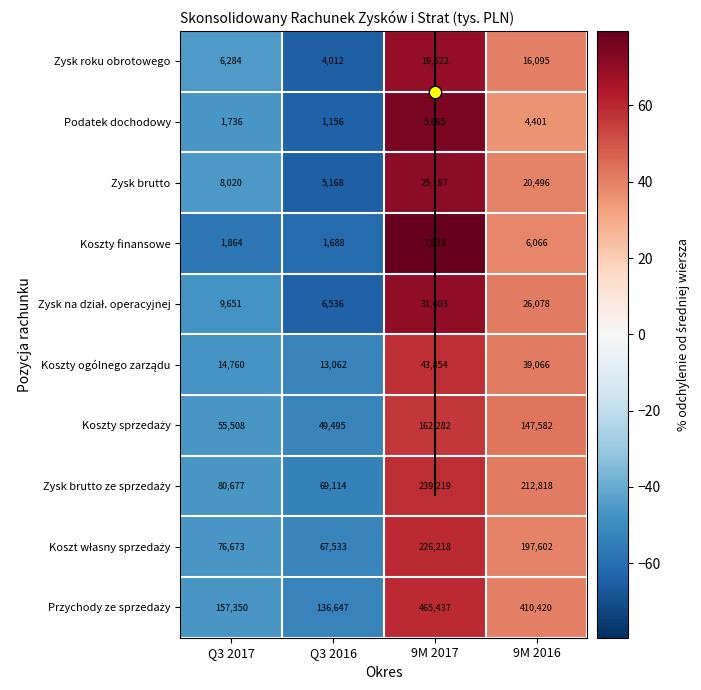

Reading left to right, what are all the values shown in this chart?

Przychody ze sprzedaży: Q3 2017=-46.2	Q3 2016=-53.3	9M 2017=59.1	9M 2016=40.3
Koszt własny sprzedaży: Q3 2017=-46.0	Q3 2016=-52.4	9M 2017=59.3	9M 2016=39.1
Zysk brutto ze sprzedaży: Q3 2017=-46.4	Q3 2016=-54.1	9M 2017=59.0	9M 2016=41.4
Koszty sprzedaży: Q3 2017=-46.5	Q3 2016=-52.3	9M 2017=56.5	9M 2016=42.3
Koszty ogólnego zarządu: Q3 2017=-46.7	Q3 2016=-52.8	9M 2017=58.4	9M 2016=41.1
Zysk na dział. operacyjnej: Q3 2017=-47.6	Q3 2016=-64.5	9M 2017=70.5	9M 2016=41.6
Koszty finansowe: Q3 2017=-57.3	Q3 2016=-61.3	9M 2017=79.5	9M 2016=39.0
Zysk brutto: Q3 2017=-45.5	Q3 2016=-64.9	9M 2017=71.1	9M 2016=39.3
Podatek dochodowy: Q3 2017=-46.4	Q3 2016=-64.3	9M 2017=74.9	9M 2016=35.9
Zysk roku obrotowego: Q3 2017=-45.3	Q3 2016=-65.0	9M 2017=70.1	9M 2016=40.2